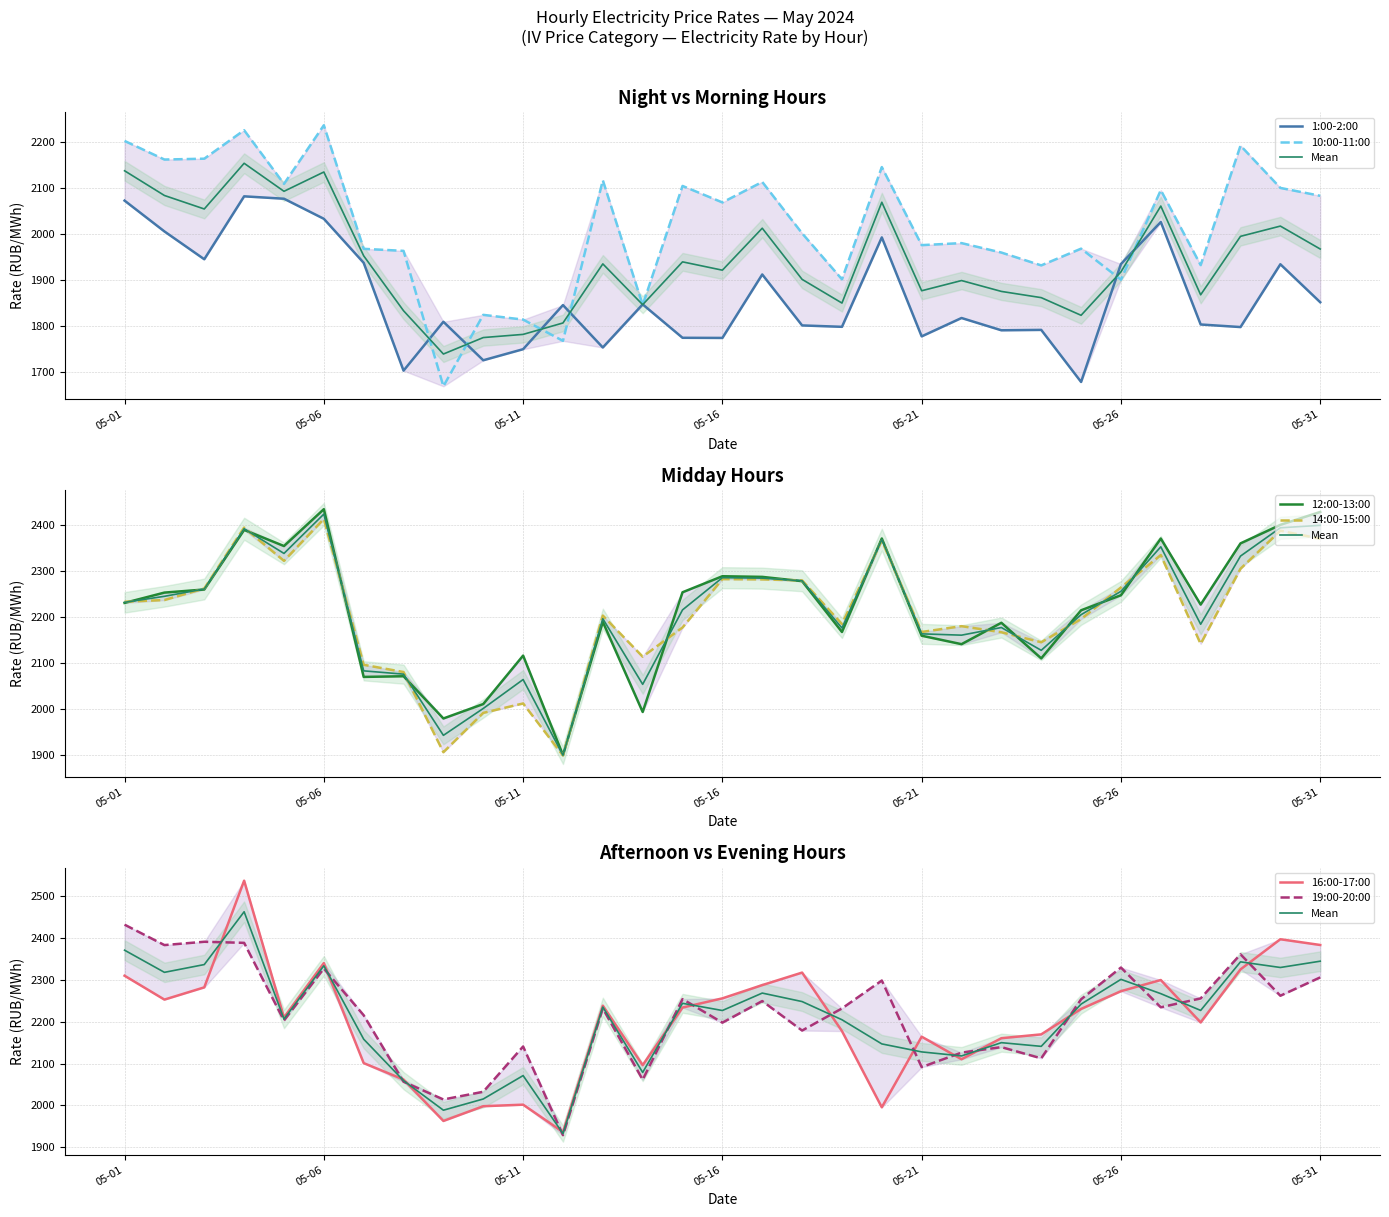

Which label corresponds to the smallest value in the chart?

2024-05-09